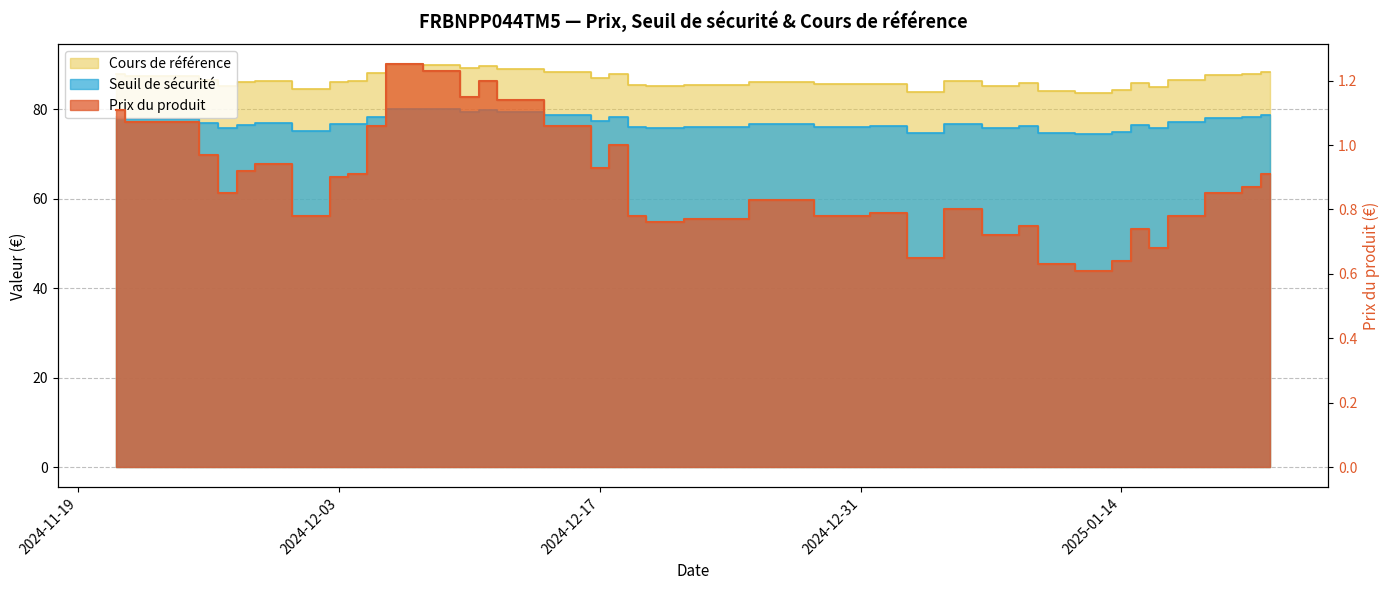

Is it true that Prix du produit equals 1.4 at 2025-01-21?

False